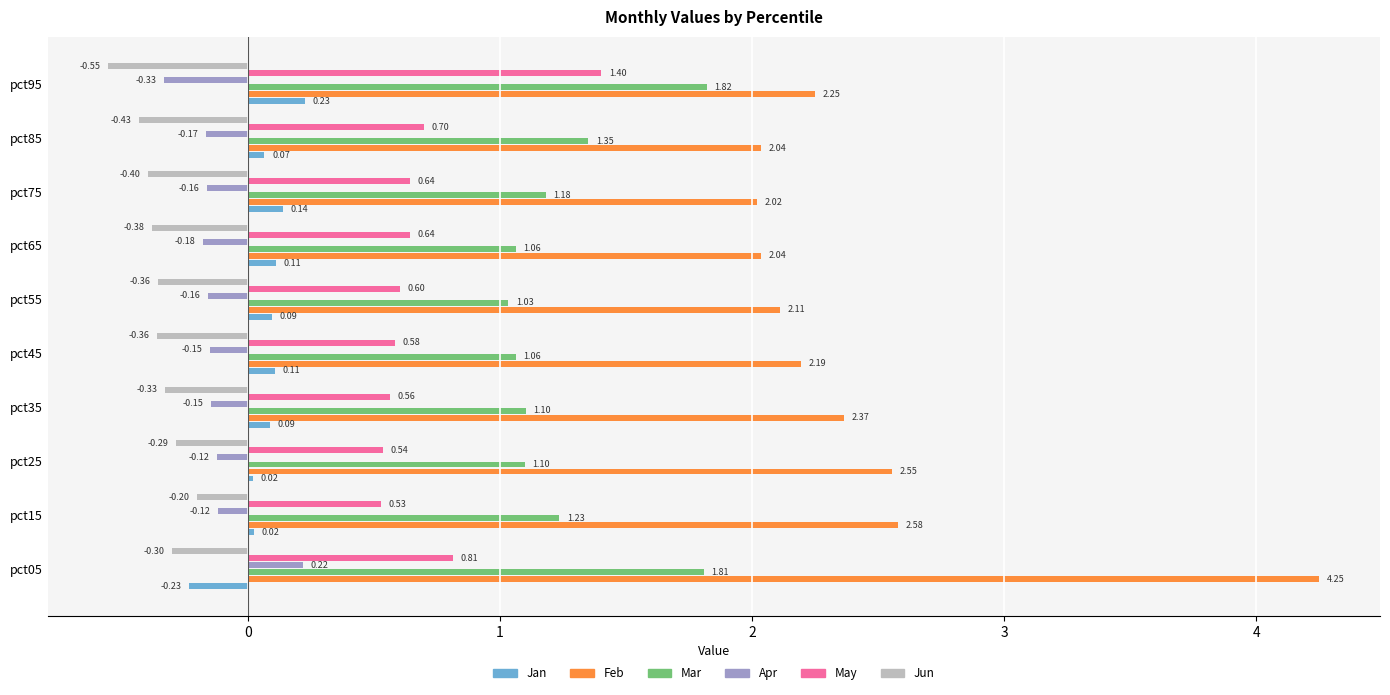

What is the difference between the highest and lowest values at pct95?

2.8